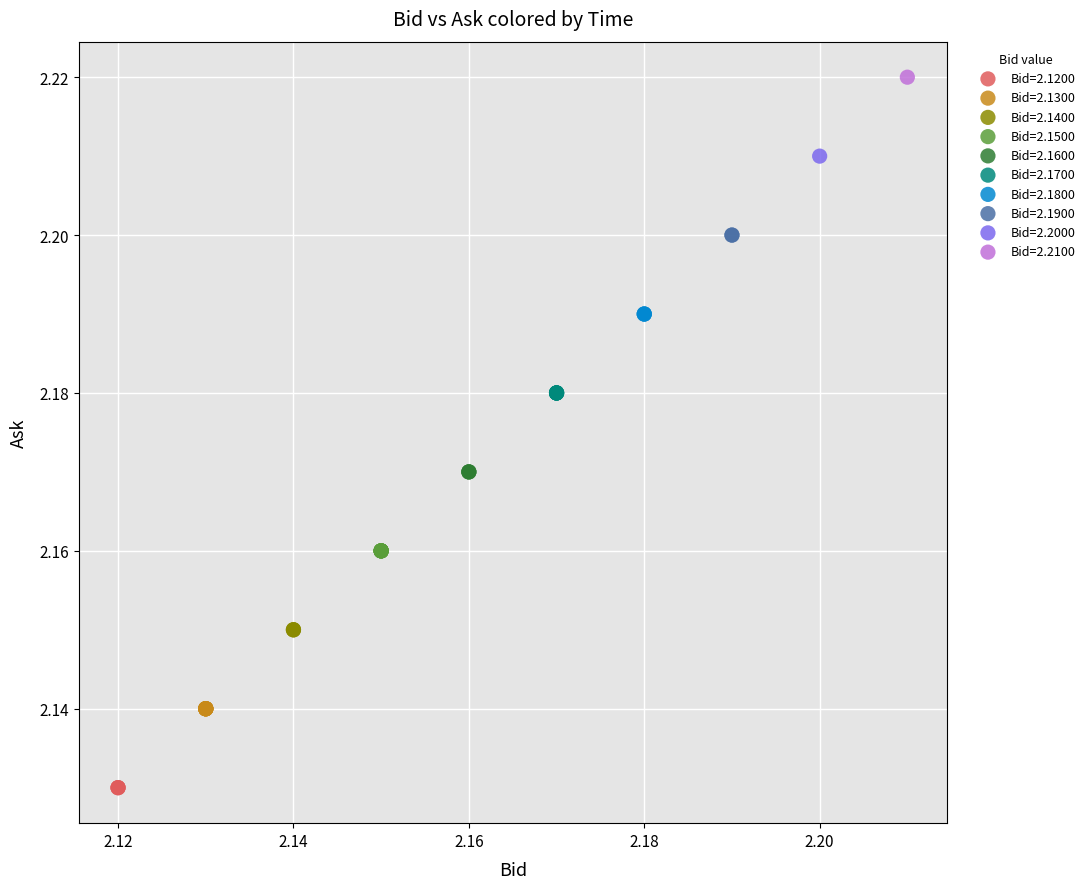

What are all the series names shown in the legend?

Bid=2.1200, Bid=2.1300, Bid=2.1400, Bid=2.1500, Bid=2.1600, Bid=2.1700, Bid=2.1800, Bid=2.1900, Bid=2.2000, Bid=2.2100